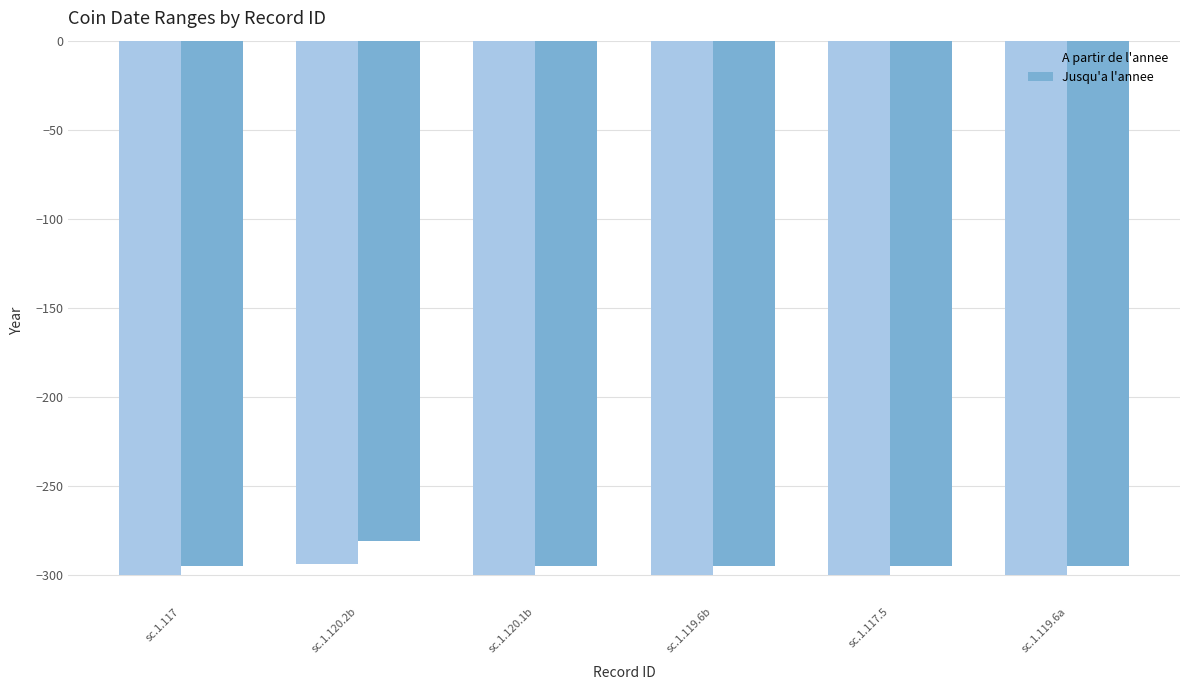

Rank the series by their maximum value, from highest to lowest.

Jusqu'a l'annee, A partir de l'annee